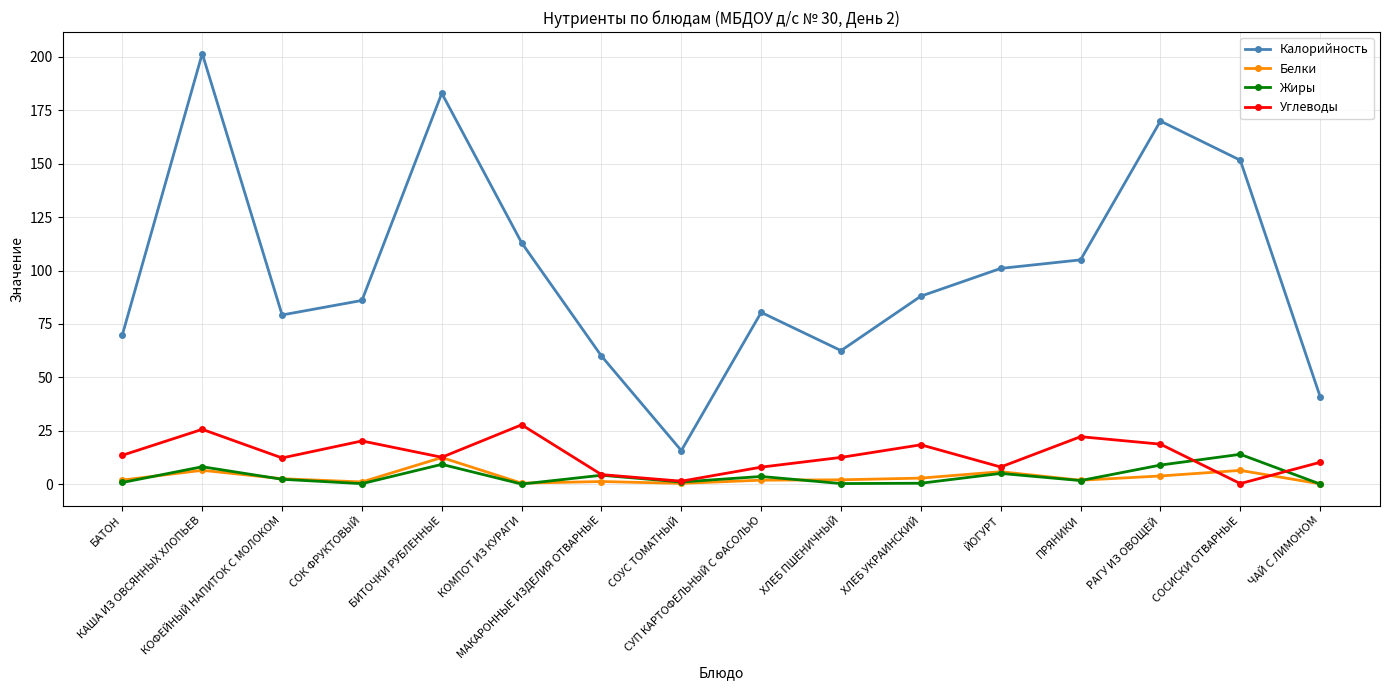

True or false: Углеводы has more than 2 interior local peaks.

True